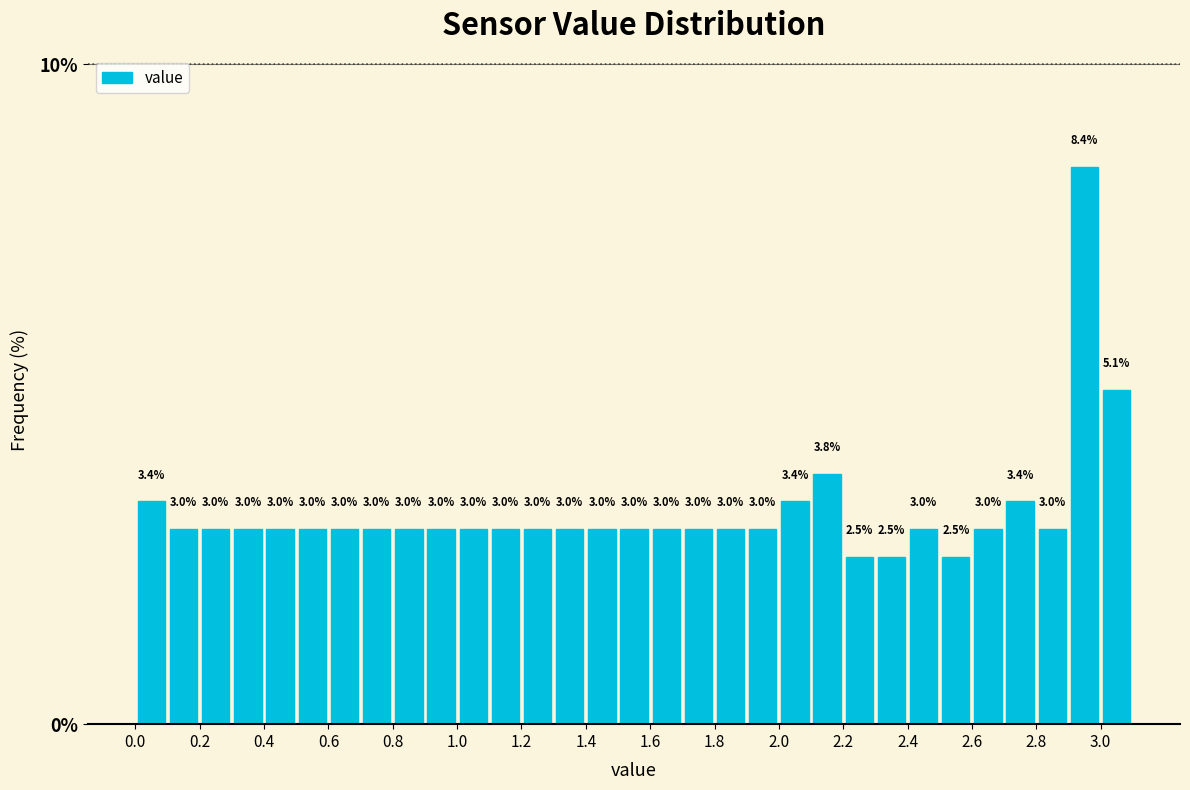

Reading left to right, list every bar in this chart as the range it spans on the x-axis followed by its height.

0.0 to 0.1: 3.4
0.1 to 0.2: 3.0
0.2 to 0.3: 3.0
0.3 to 0.4: 3.0
0.4 to 0.5: 3.0
0.5 to 0.6: 3.0
0.6 to 0.7: 3.0
0.7 to 0.8: 3.0
0.8 to 0.9: 3.0
0.9 to 1.0: 3.0
1.0 to 1.1: 3.0
1.1 to 1.2: 3.0
1.2 to 1.3: 3.0
1.3 to 1.4: 3.0
1.4 to 1.5: 3.0
1.5 to 1.6: 3.0
1.6 to 1.7: 3.0
1.7 to 1.8: 3.0
1.8 to 1.9: 3.0
1.9 to 2.0: 3.0
2.0 to 2.1: 3.4
2.1 to 2.2: 3.8
2.2 to 2.3: 2.5
2.3 to 2.4: 2.5
2.4 to 2.5: 3.0
2.5 to 2.6: 2.5
2.6 to 2.7: 3.0
2.7 to 2.8: 3.4
2.8 to 2.9: 3.0
2.9 to 3.0: 8.4
3.0 to 3.1: 5.1